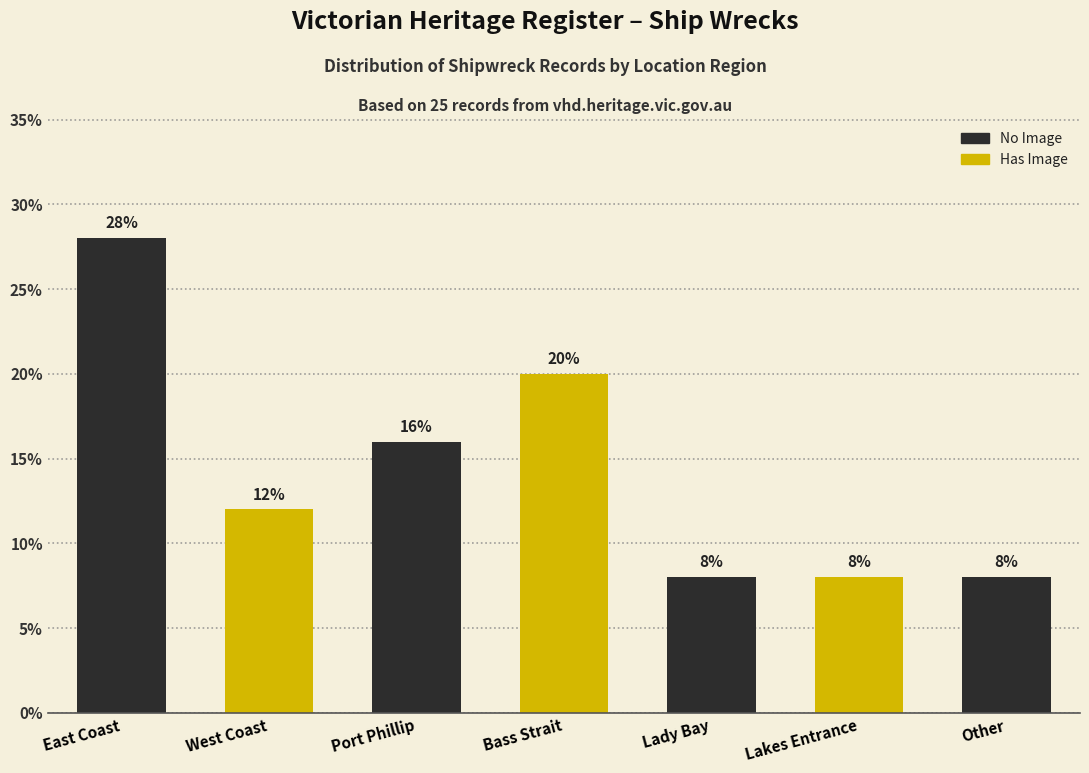

Reading right to left, what are all the values shown in this chart?

Other=8.0	Lakes Entrance=8.0	Lady Bay=8.0	Bass Strait=20.0	Port Phillip=16.0	West Coast=12.0	East Coast=28.0